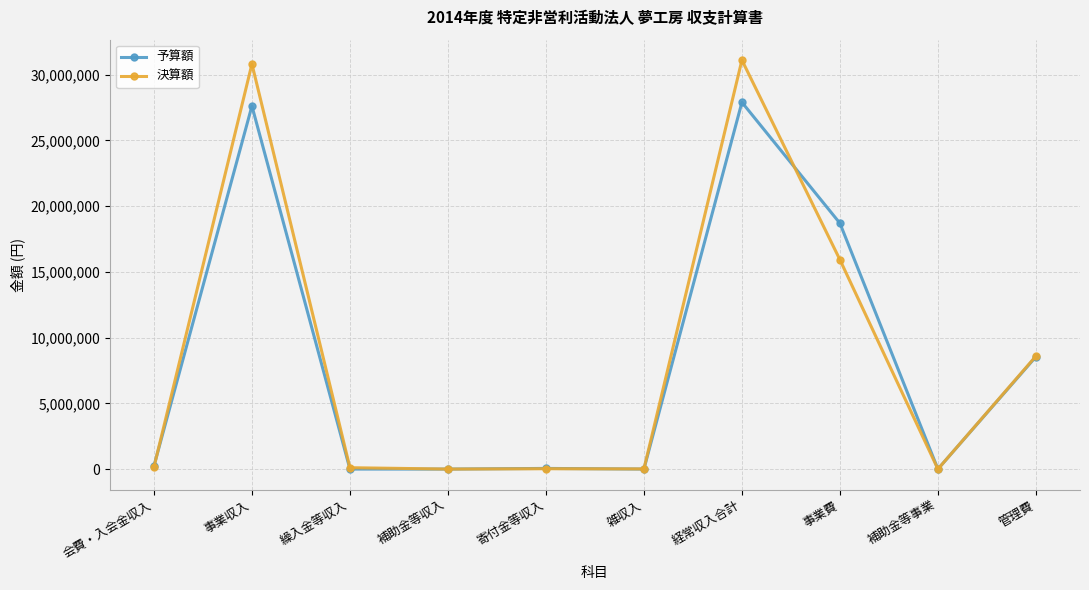

How many distinct data groups are displayed?

2